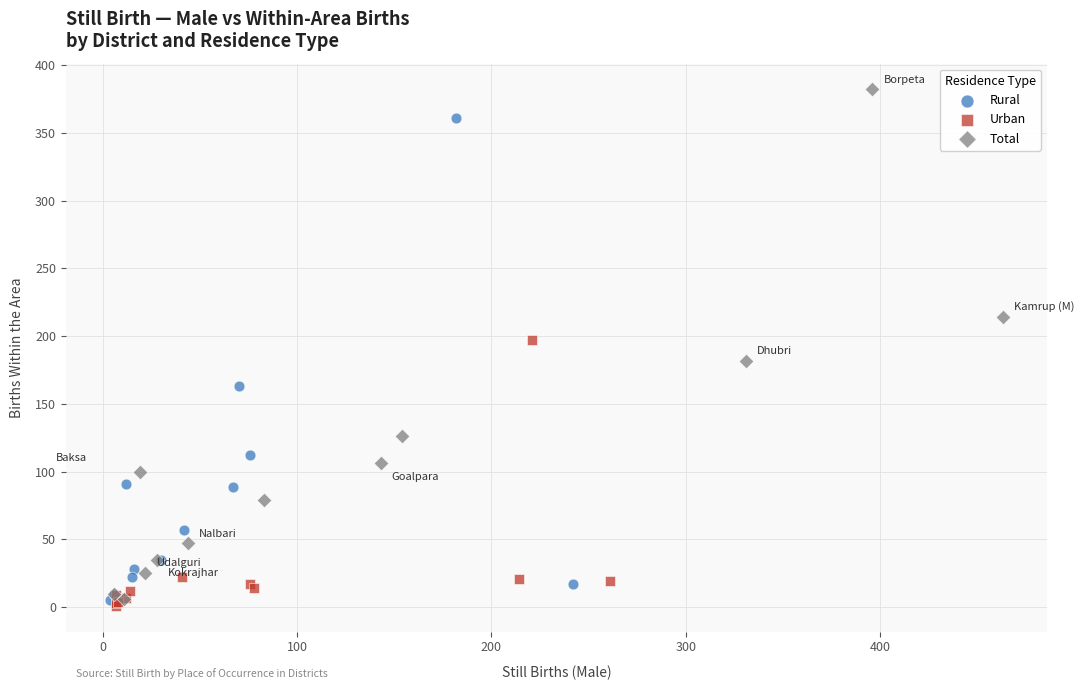

Which series contains the lowest Y value?

Urban